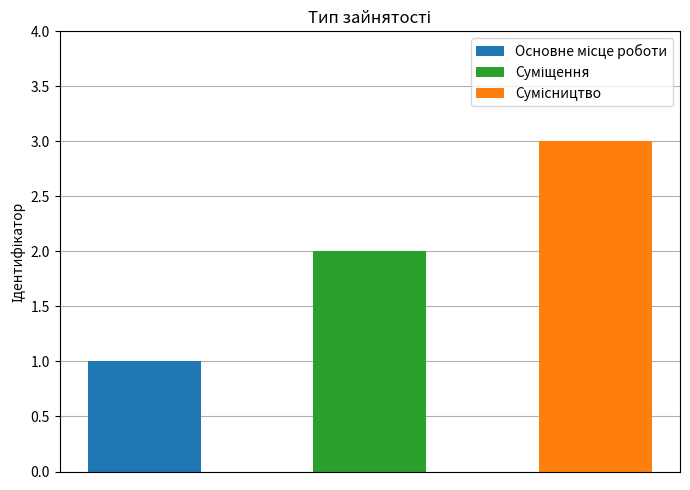

Is it true that the value at Суміщення is 3?

False